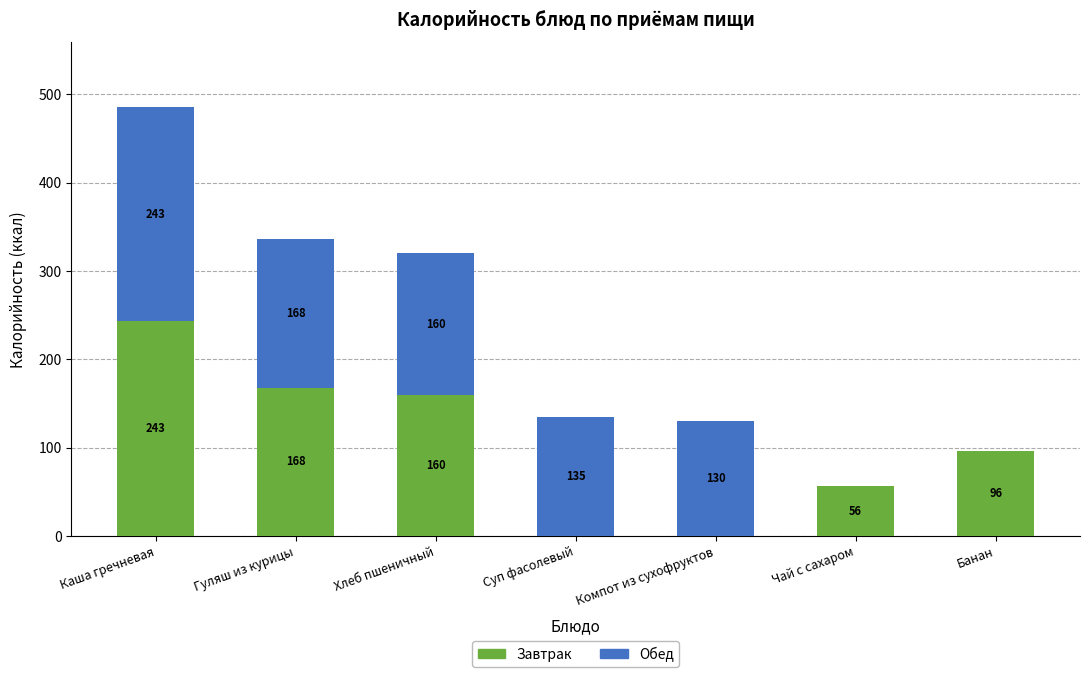

What is the total value across all series at Компот из сухофруктов?

130